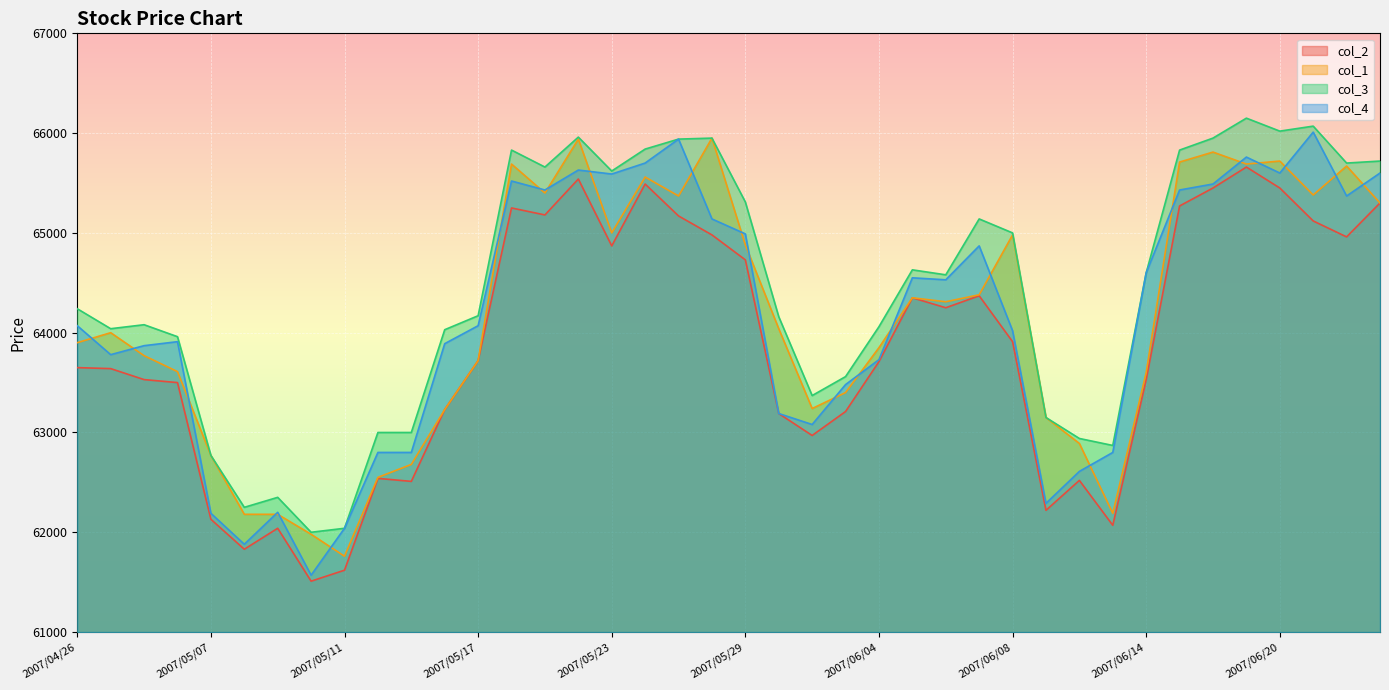

Which category has the lowest value across all series?

2007/05/10